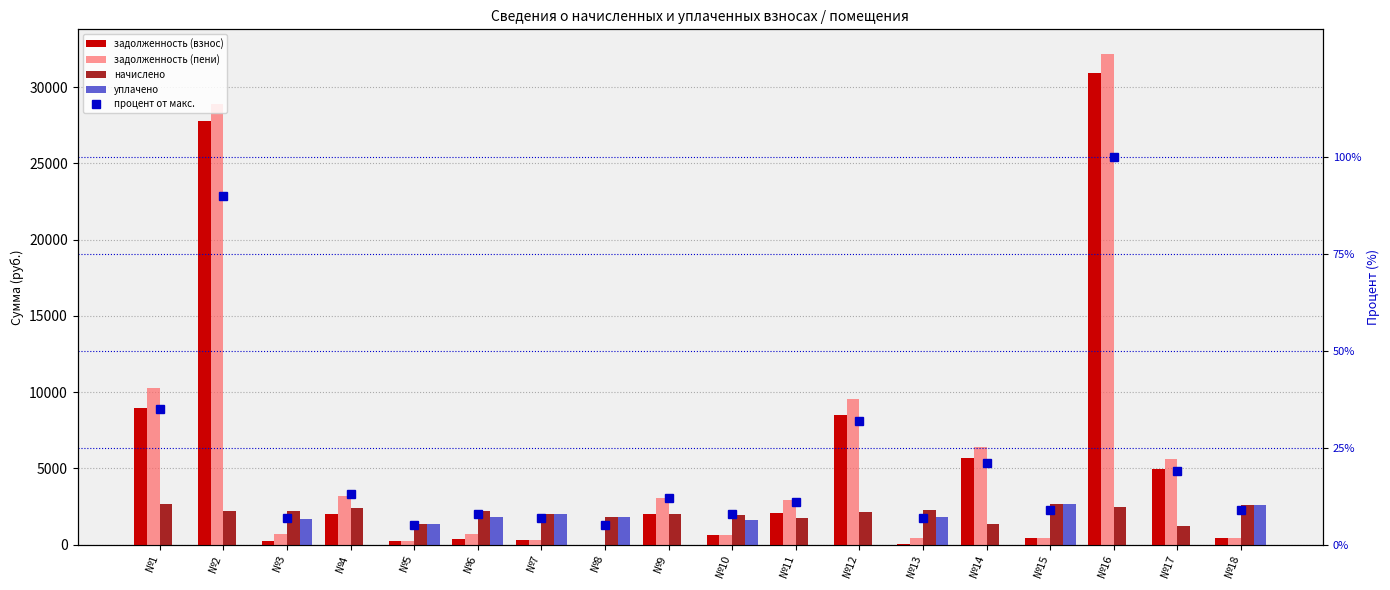

Where is начислено nearest to the value 1960?

№10